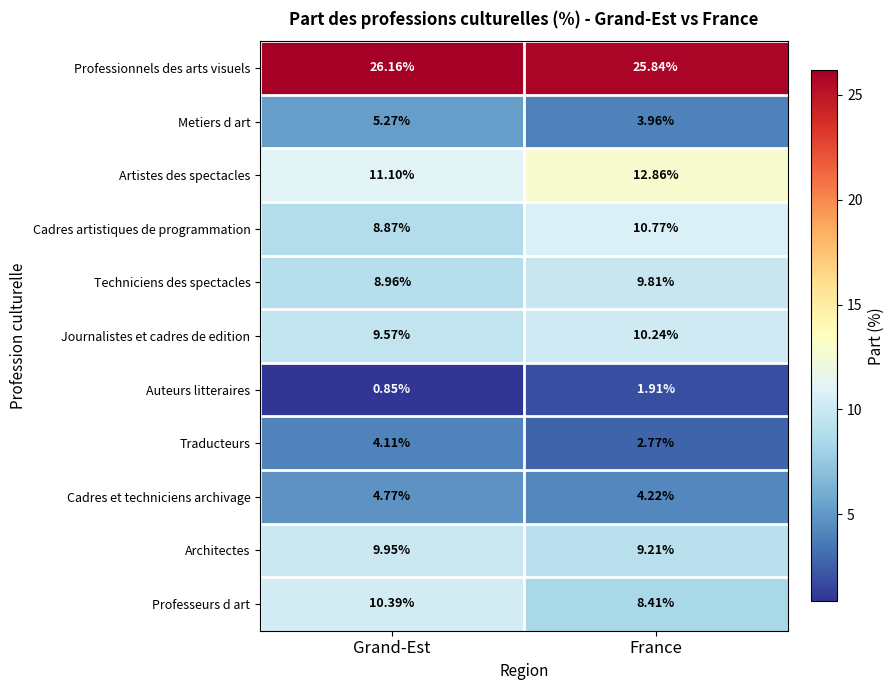

Which series has the widest spread of values?

Professeurs d art